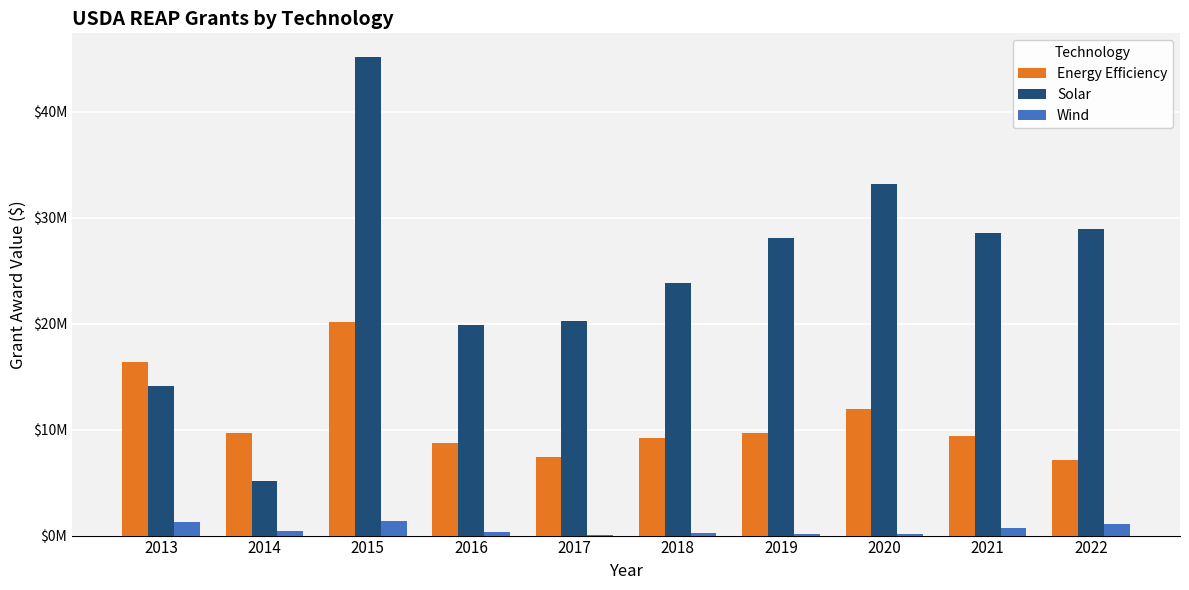

What are all the series names shown in the legend?

Energy Efficiency, Solar, Wind